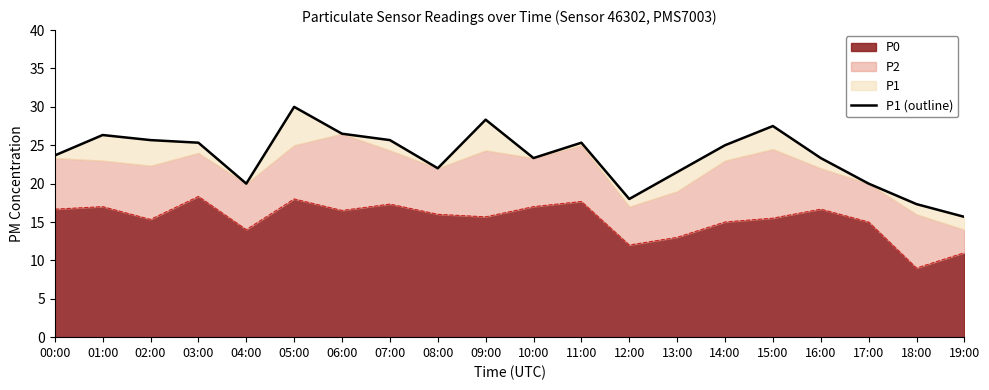

Is it true that the value at 09:00 is 28.3?

True